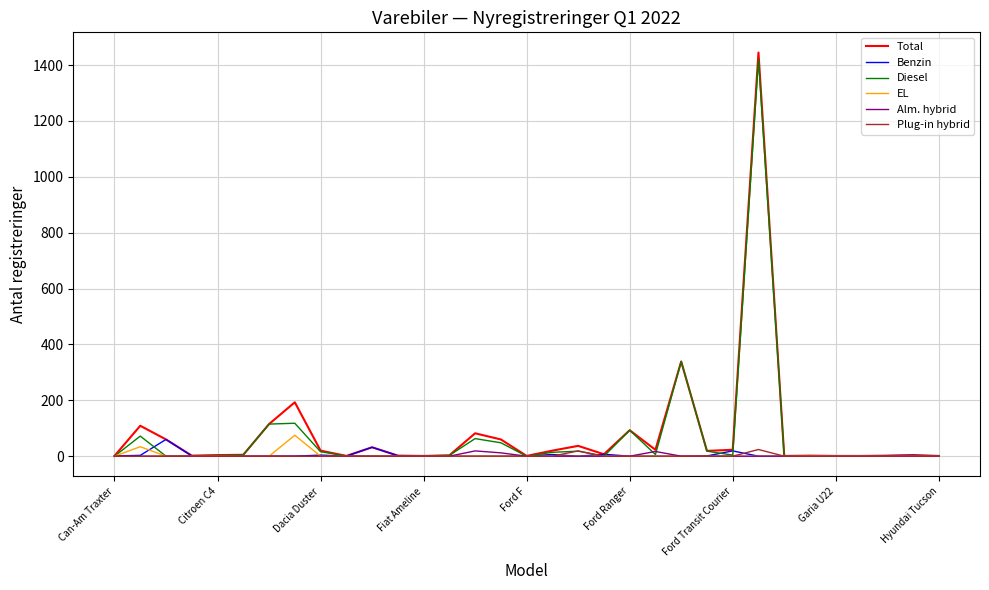

Does the chart have visible grid lines?

Yes